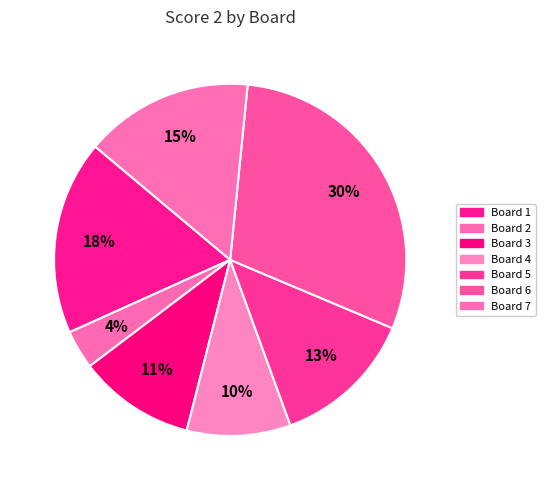

The Board 3 slice represents 16% of the pie. True or false?

False